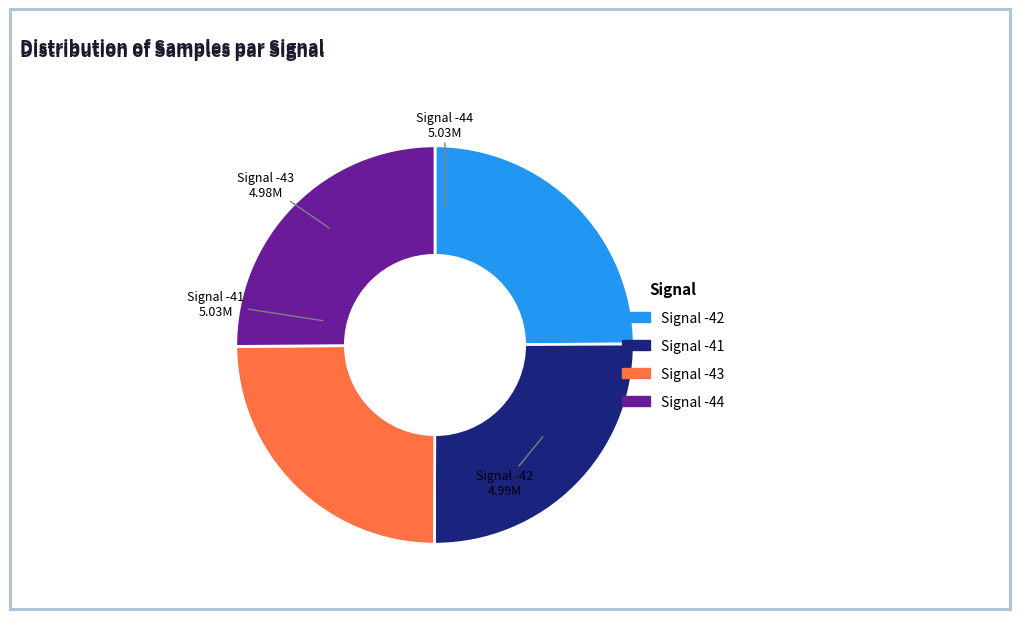

Does Signal -41 represent more than half of the total?

No